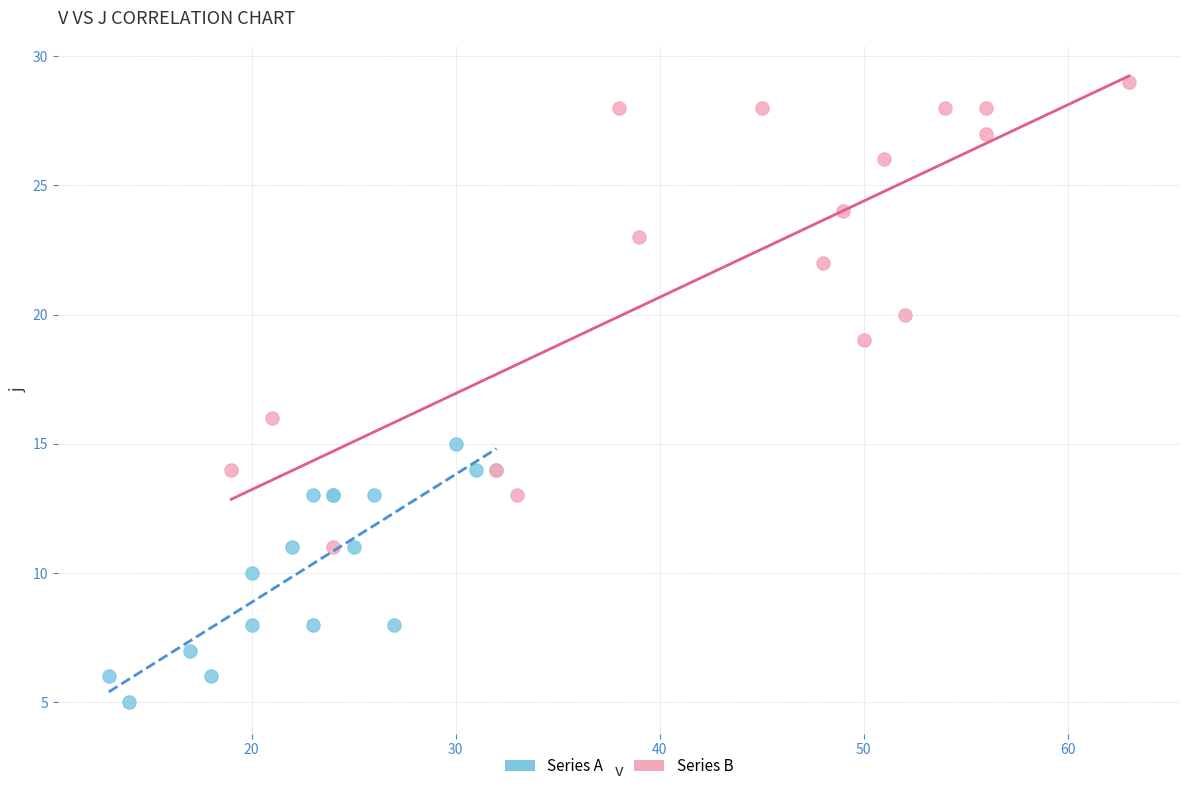

Which series contains the highest Y value?

Series B